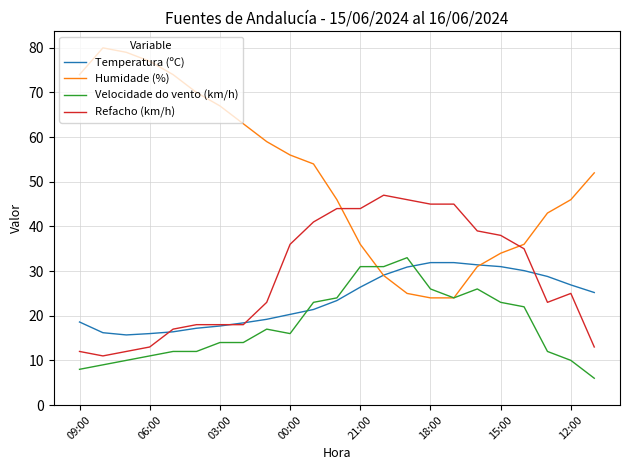

List the series in order of their overall mean, highest first.

Humidade (%), Refacho (km/h), Temperatura (ºC), Velocidade do vento (km/h)